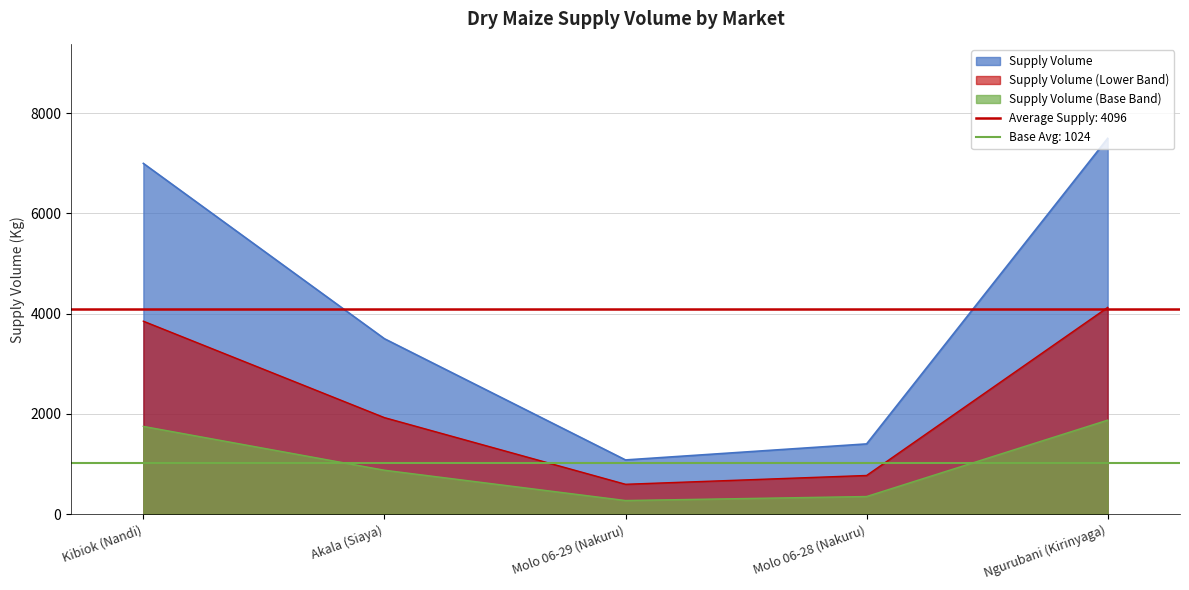

Which category has the lowest value across all series?

Molo 06-29 (Nakuru)